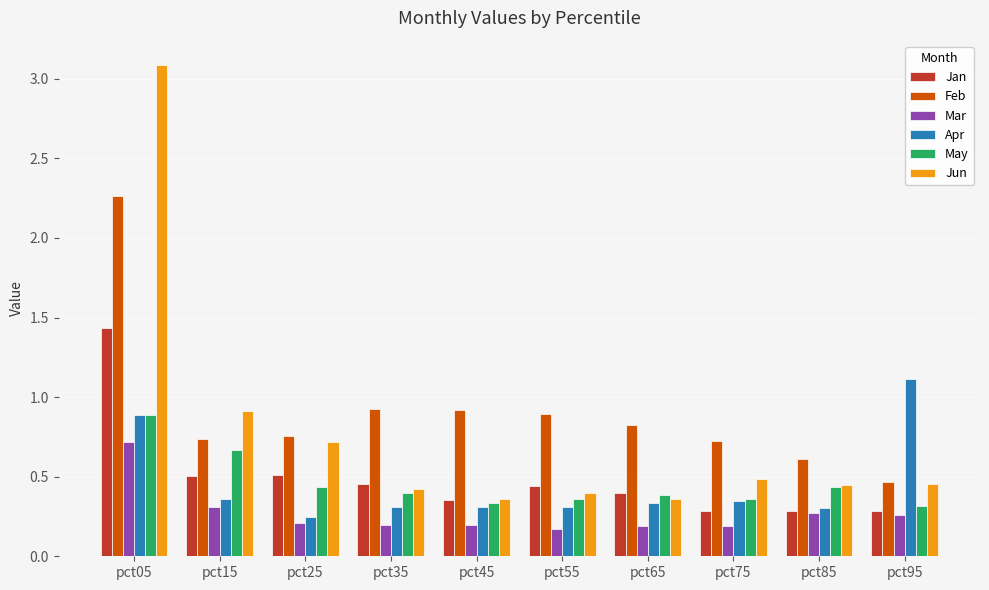

What is the greatest value displayed?

3.1